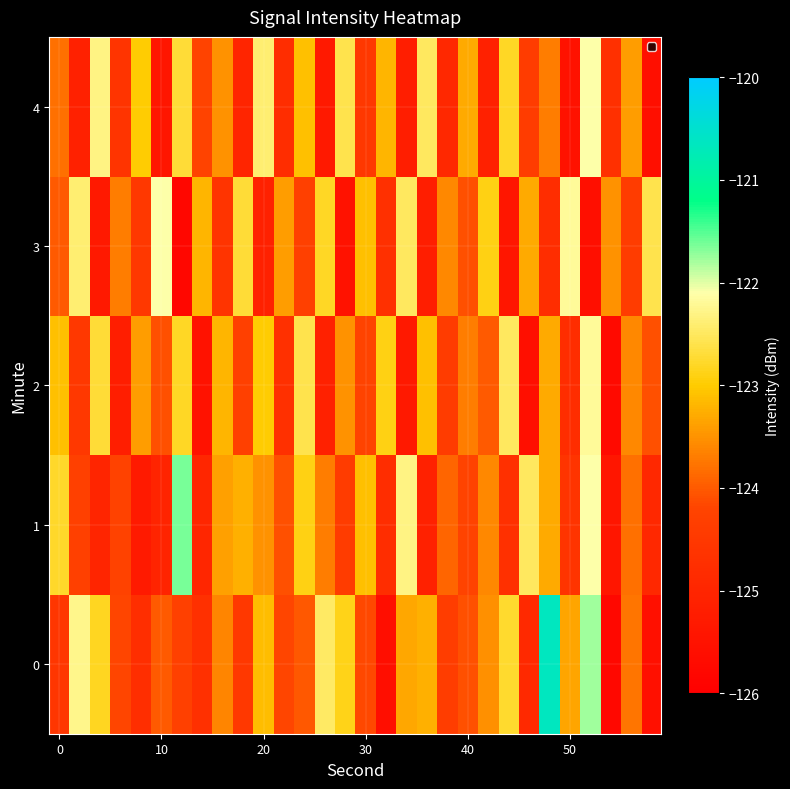

Reading left to right, transcribe all the data shown in this chart.

0: -124.6	-122.3	-122.8	-124.2	-124.8	-124.0	-124.3	-124.7	-123.6	-124.5	-123.1	-124.2	-124.0	-122.5	-122.9	-124.2	-125.6	-123.3	-123.2	-124.4	-124.1	-123.5	-122.7	-124.9	-120.6	-123.3	-121.8	-125.8	-123.8	-125.6
1: -122.8	-124.3	-125.0	-124.2	-125.3	-125.0	-121.6	-125.0	-123.4	-123.3	-123.5	-124.1	-122.9	-123.7	-124.4	-123.1	-124.8	-122.3	-125.1	-123.9	-124.2	-123.6	-124.7	-122.5	-123.3	-124.6	-122.1	-125.4	-123.8	-124.9
2: -123.1	-124.5	-122.7	-125.2	-123.4	-124.1	-122.8	-125.5	-123.2	-124.3	-123.0	-124.7	-122.6	-125.1	-123.5	-124.2	-122.9	-125.3	-123.1	-124.4	-123.7	-124.0	-122.5	-125.6	-123.3	-124.8	-122.2	-125.7	-123.6	-124.1
3: -124.0	-122.4	-125.3	-123.7	-124.5	-122.1	-125.8	-123.2	-124.6	-122.7	-125.1	-123.4	-124.3	-122.8	-125.5	-123.1	-124.7	-122.5	-125.2	-123.6	-124.1	-122.9	-125.4	-123.3	-124.8	-122.2	-125.6	-123.5	-124.4	-122.6
4: -123.8	-125.1	-122.3	-124.6	-123.0	-125.4	-122.7	-124.2	-123.5	-125.0	-122.4	-124.8	-123.1	-125.3	-122.6	-124.5	-123.2	-125.2	-122.5	-124.9	-123.3	-125.1	-122.8	-124.4	-123.7	-125.5	-122.1	-124.7	-123.4	-125.6